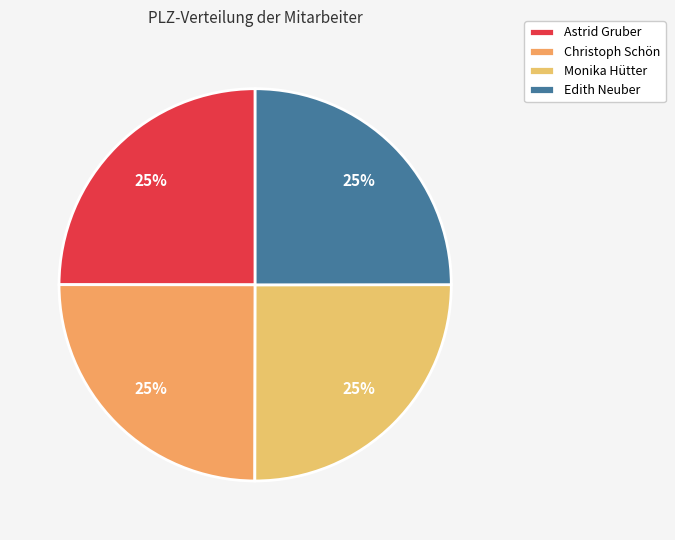

Which slice is the largest?

Monika Hütter